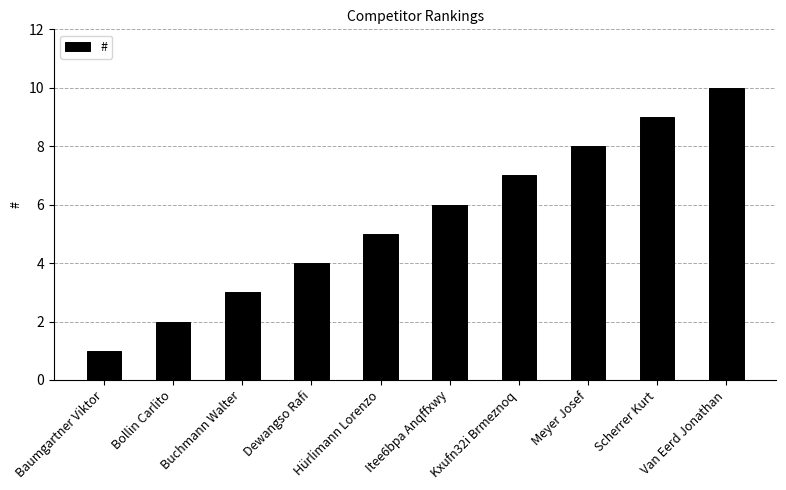

How many values are between 3 and 8?

6